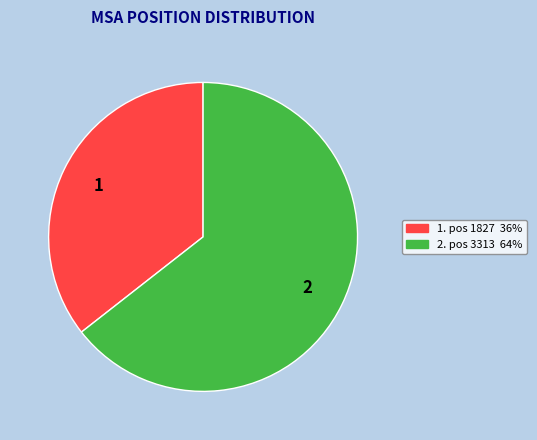

How many segments does this pie chart have?

2